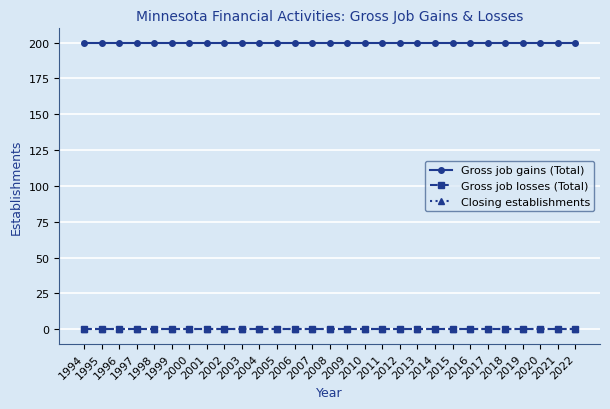

Is this an area chart (filled region under the line)?

No